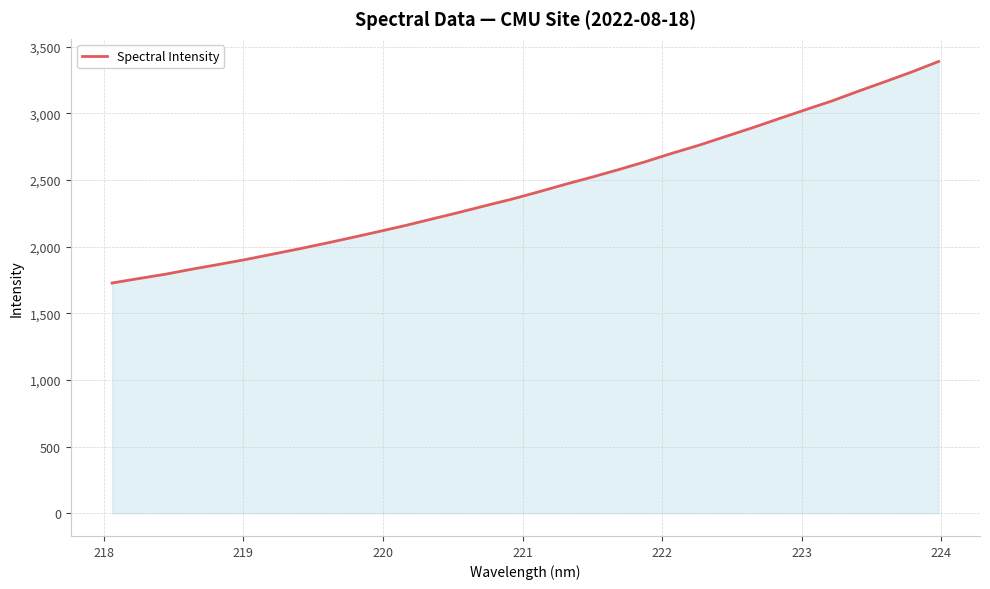

What is the maximum value shown in the chart?

3388.2